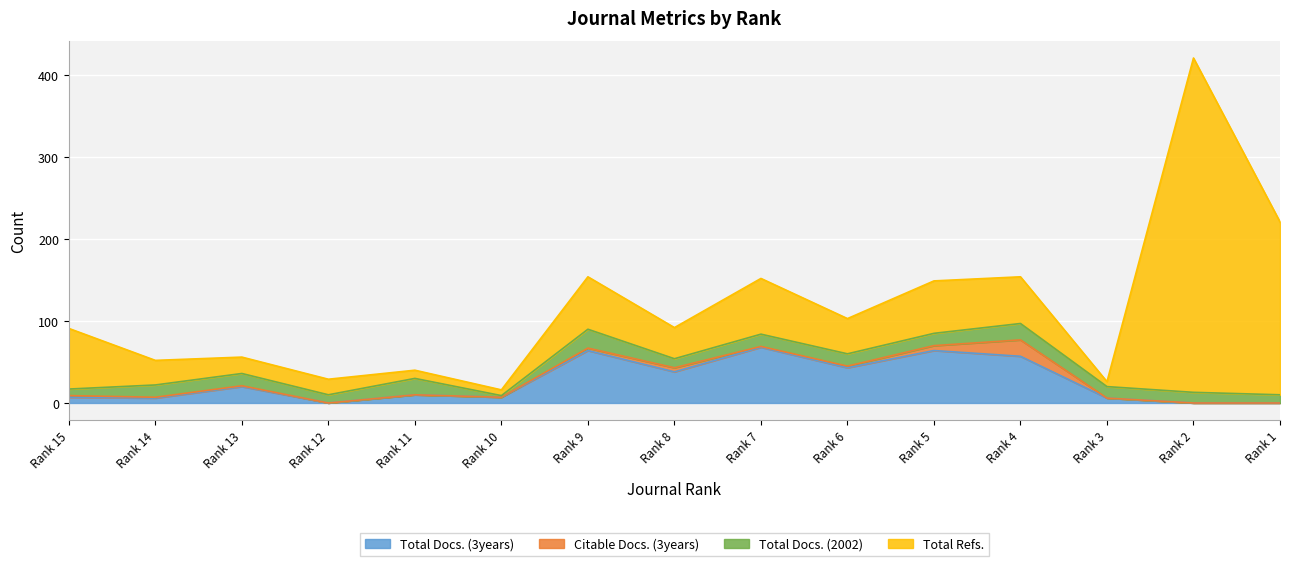

Reading left to right, extract all data points from this chart.

Total Docs. (3years): Rank 15=7	Rank 14=6	Rank 13=20	Rank 12=0	Rank 11=10	Rank 10=7	Rank 9=64	Rank 8=38	Rank 7=68	Rank 6=43	Rank 5=64	Rank 4=57	Rank 3=6	Rank 2=0	Rank 1=0
Citable Docs. (3years): Rank 15=2	Rank 14=1	Rank 13=1	Rank 12=0	Rank 11=0	Rank 10=0	Rank 9=3	Rank 8=5	Rank 7=1	Rank 6=2	Rank 5=6	Rank 4=20	Rank 3=0	Rank 2=0	Rank 1=0
Total Docs. (2002): Rank 15=8	Rank 14=15	Rank 13=15	Rank 12=10	Rank 11=20	Rank 10=2	Rank 9=23	Rank 8=11	Rank 7=15	Rank 6=15	Rank 5=15	Rank 4=20	Rank 3=14	Rank 2=13	Rank 1=10
Total Refs.: Rank 15=74	Rank 14=30	Rank 13=20	Rank 12=19	Rank 11=10	Rank 10=7	Rank 9=64	Rank 8=38	Rank 7=68	Rank 6=43	Rank 5=64	Rank 4=57	Rank 3=6	Rank 2=408	Rank 1=211